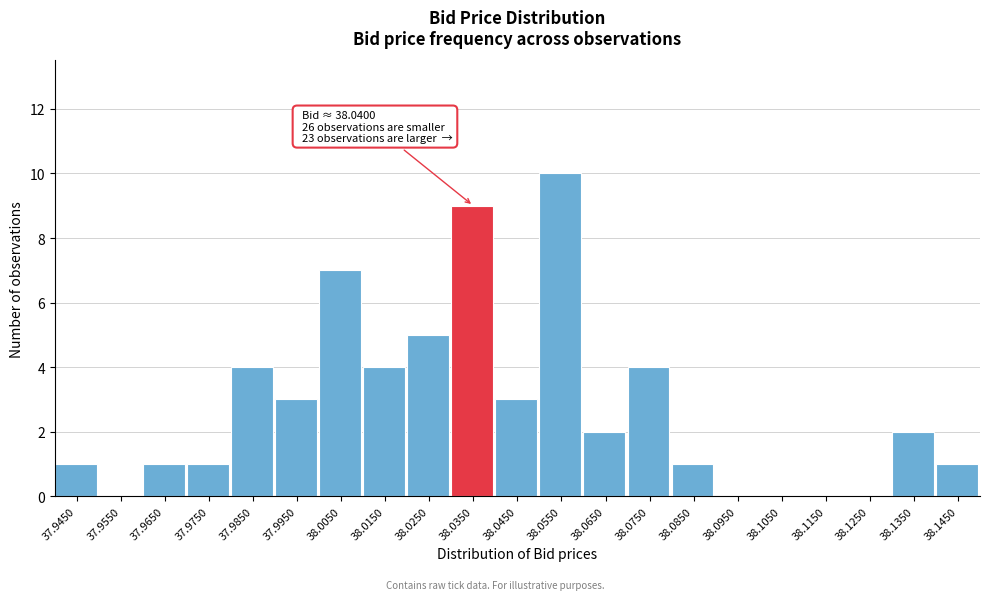

Reading left to right, extract all data points from this chart.

37.9450=1	37.9550=0	37.9650=1	37.9750=1	37.9850=4	37.9950=3	38.0050=7	38.0150=4	38.0250=5	38.0350=9	38.0450=3	38.0550=10	38.0650=2	38.0750=4	38.0850=1	38.0950=0	38.1050=0	38.1150=0	38.1250=0	38.1350=2	38.1450=1